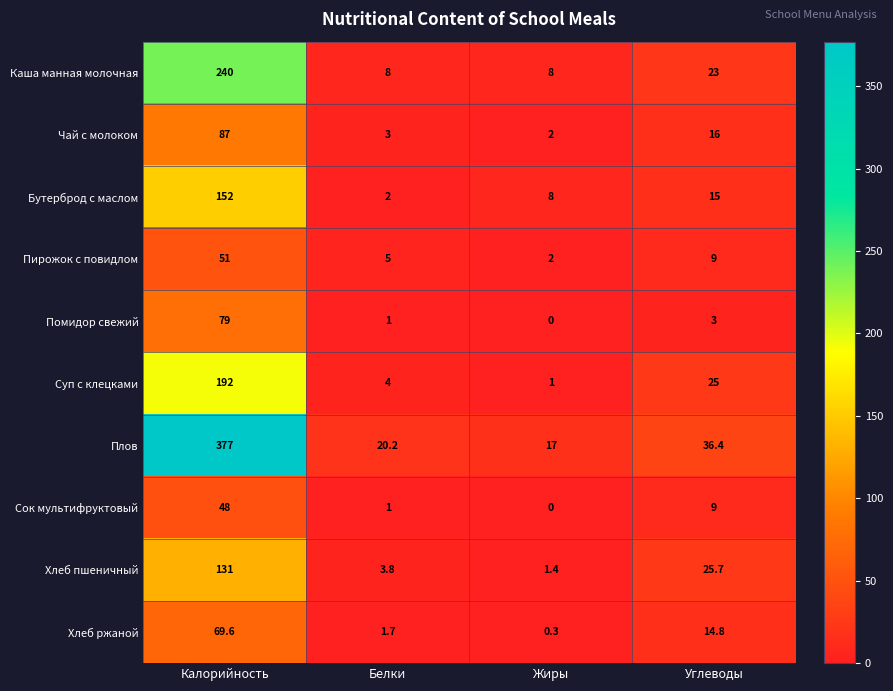

List the series in order of their peak value, highest first.

Плов, Каша манная молочная, Суп с клецками, Бутерброд с маслом, Хлеб пшеничный, Чай с молоком, Помидор свежий, Хлеб ржаной, Пирожок с повидлом, Сок мультифруктовый